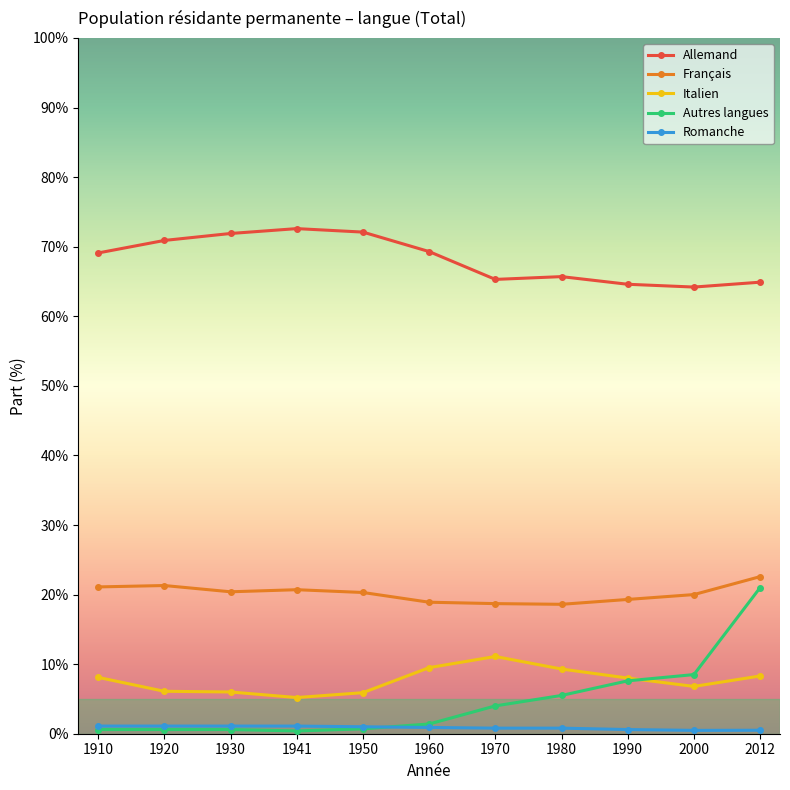

True or false: Français has more than 1 points higher than both neighbors.

True